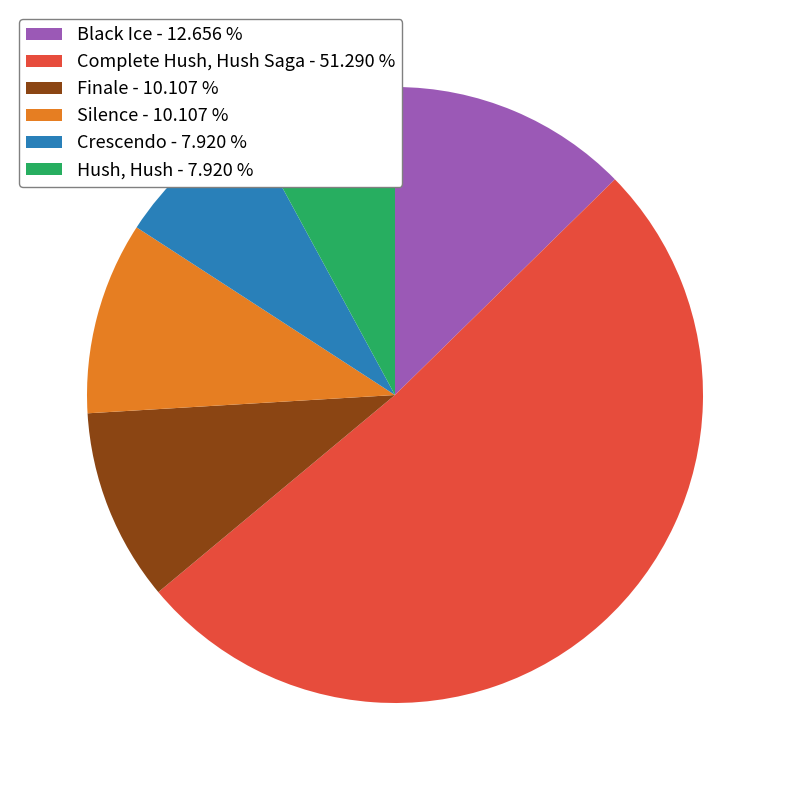

Between Hush, Hush - 7.920 % and Silence - 10.107 %, which is larger?

Silence - 10.107 %